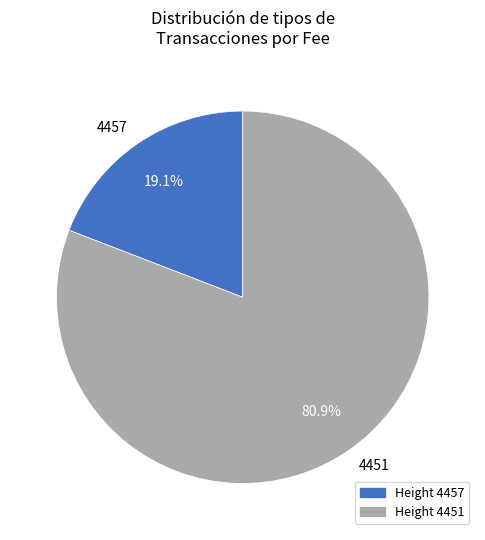

What percentage is the 4451 slice, to the nearest percent?

81%